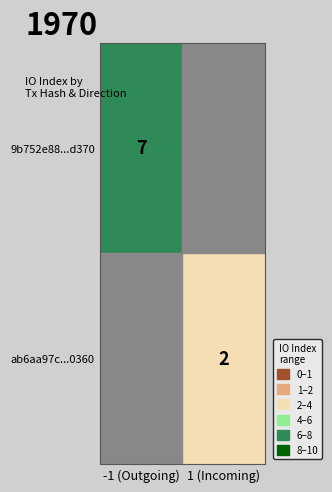

Is the value of ab6aa97c...0360 at 1 (Incoming) greater than the value of 9b752e88...d370 at -1 (Outgoing)?

No